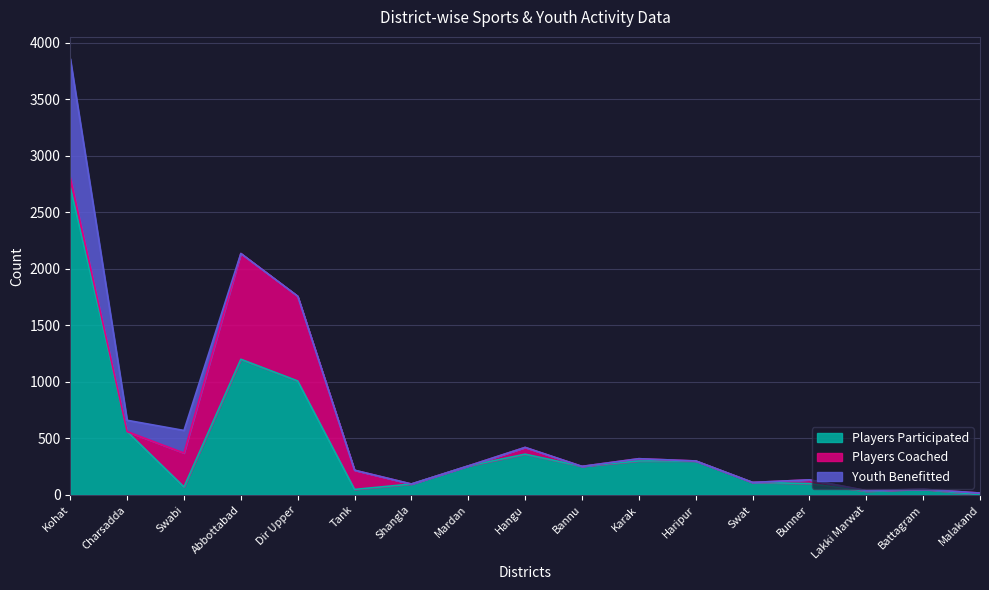

How many distinct data groups are displayed?

3